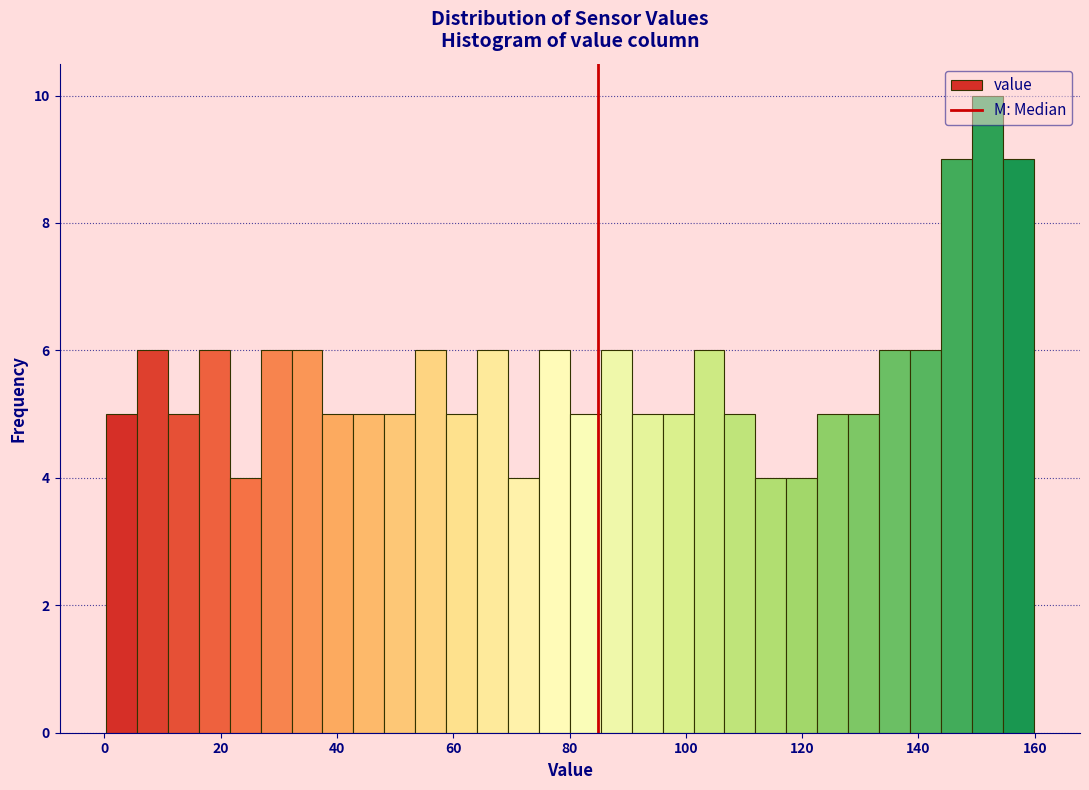

Around what value on the x-axis is the tallest bar? Give the approximate position of its centre, as read against the axis.

152